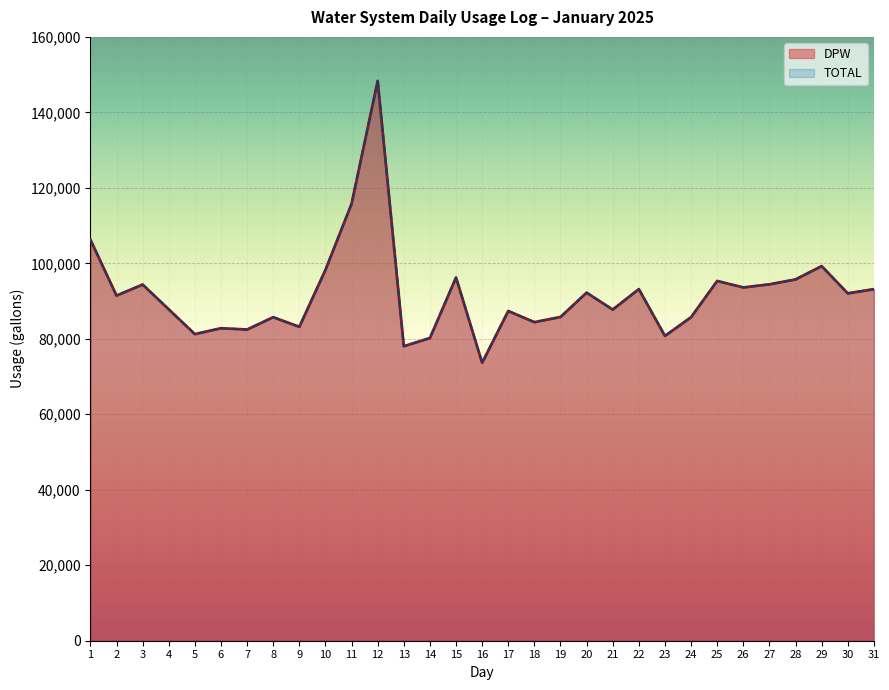

How many interior local peaks does the TOTAL series have?

10